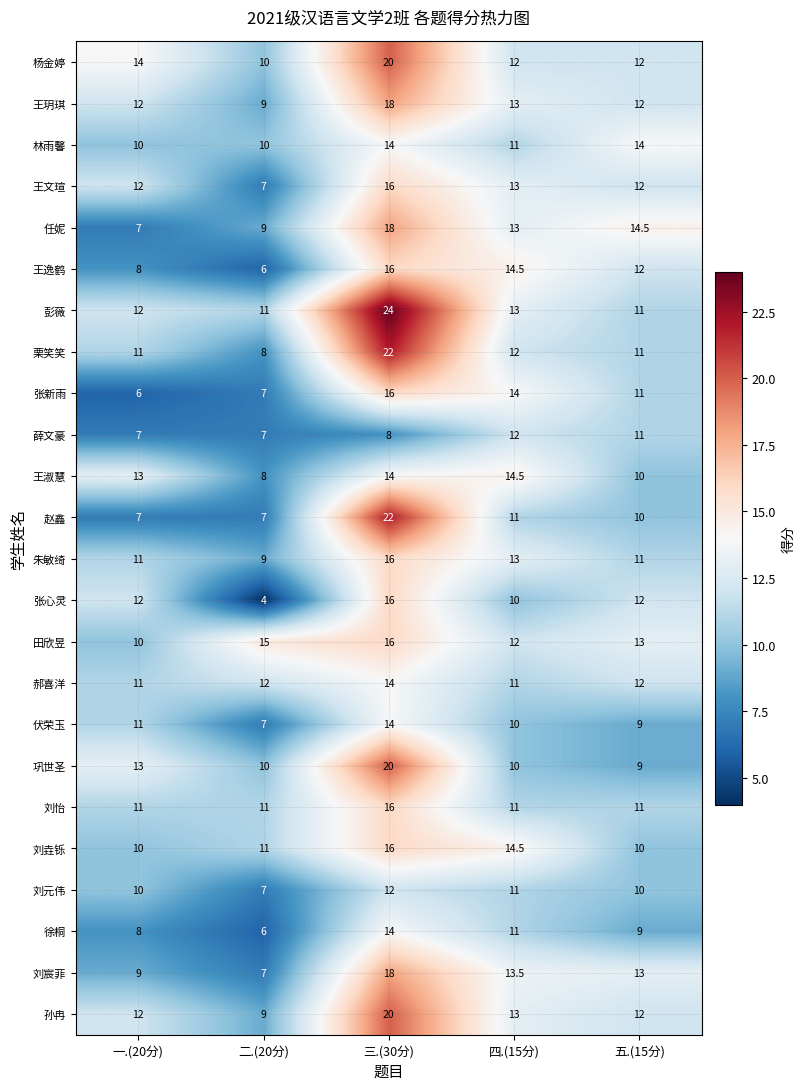

Which label corresponds to the smallest value in the chart?

二.(20分)